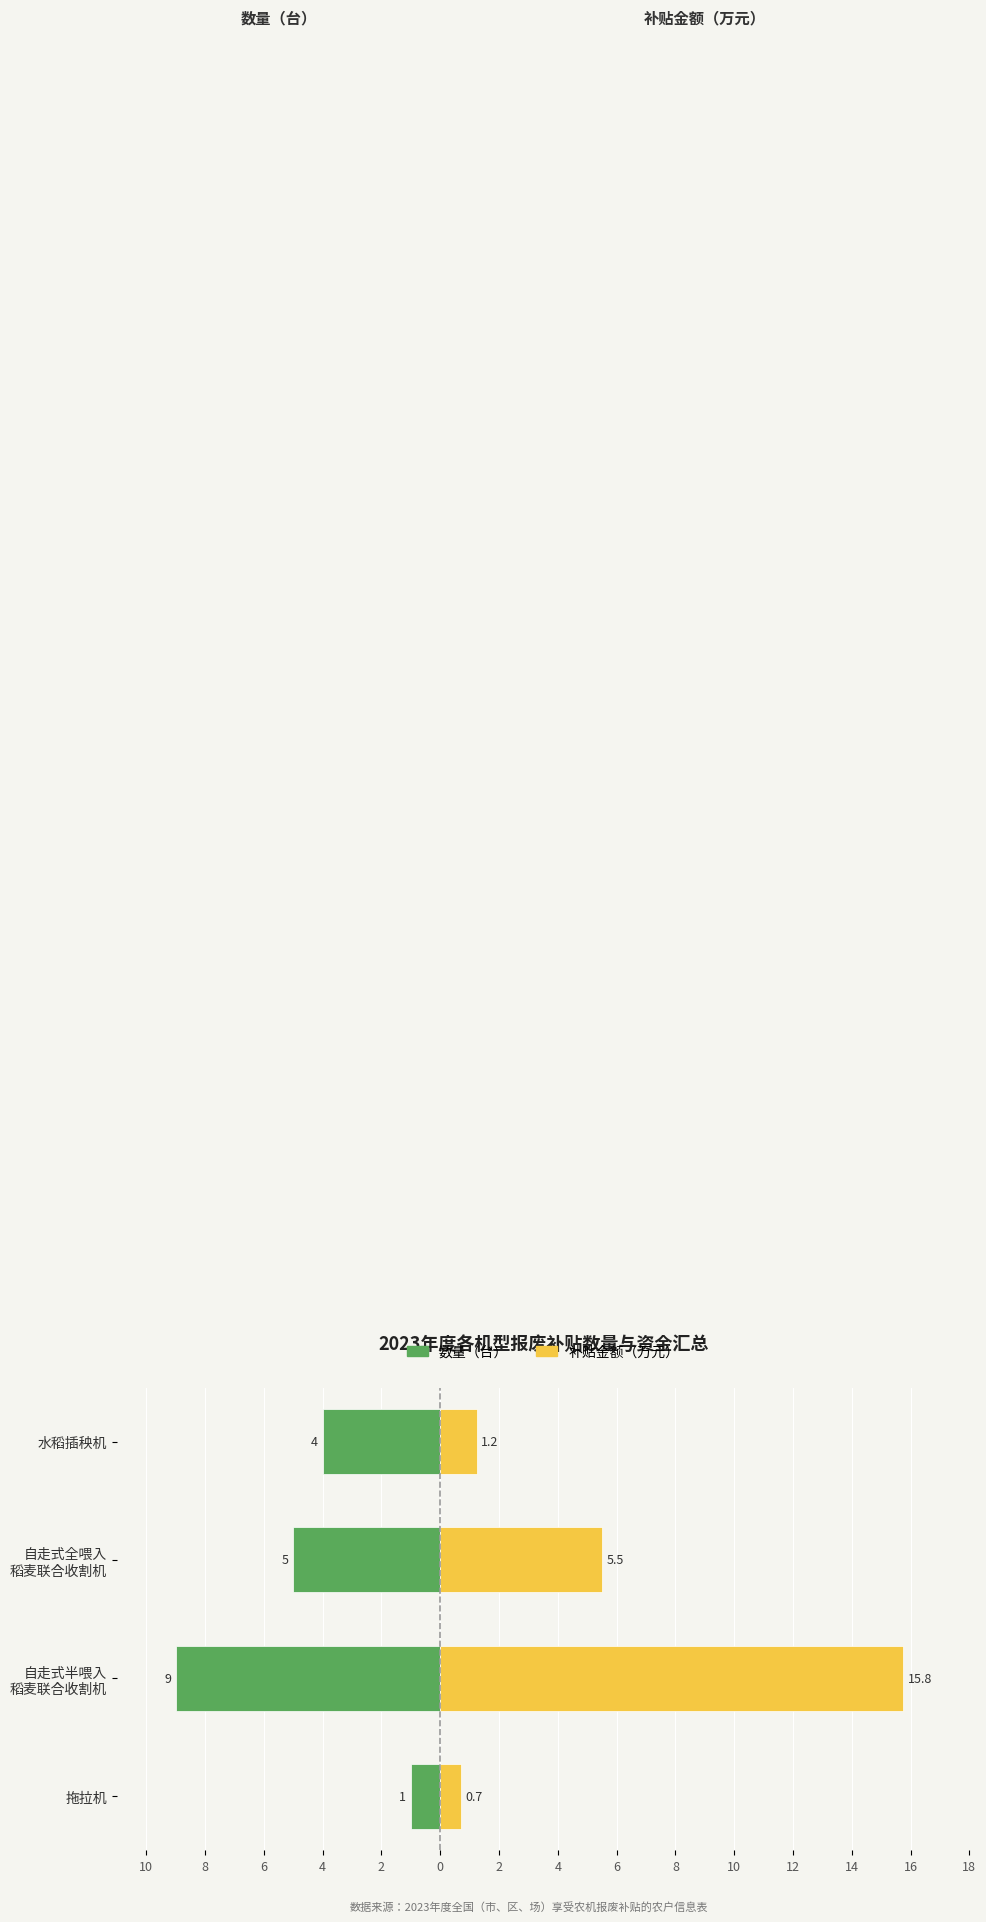

Is it true that 数量（台） equals -0.6 at 拖拉机?

False